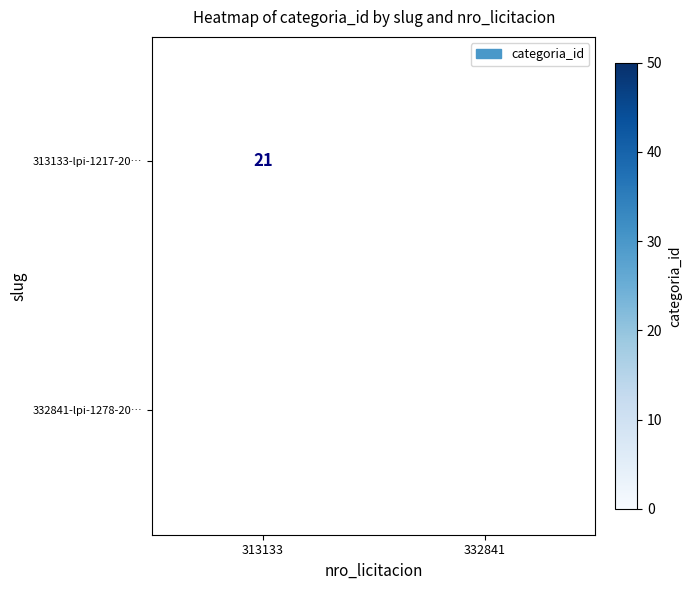

Is it true that 313133-lpi-1217-20… equals 21 at 313133?

True